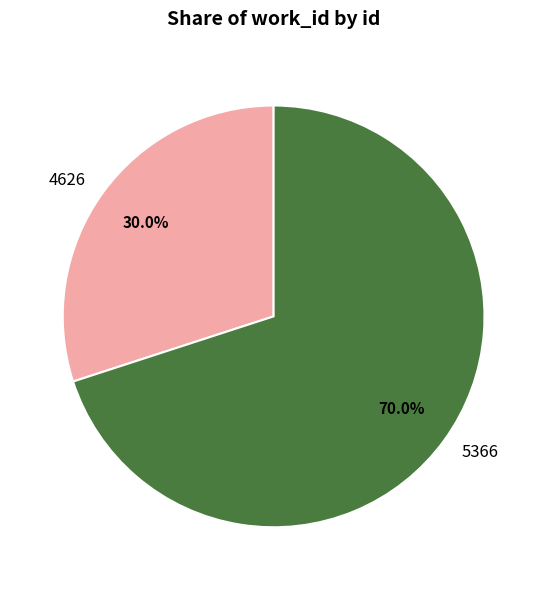

Which has a higher value, 5366 or 4626?

5366